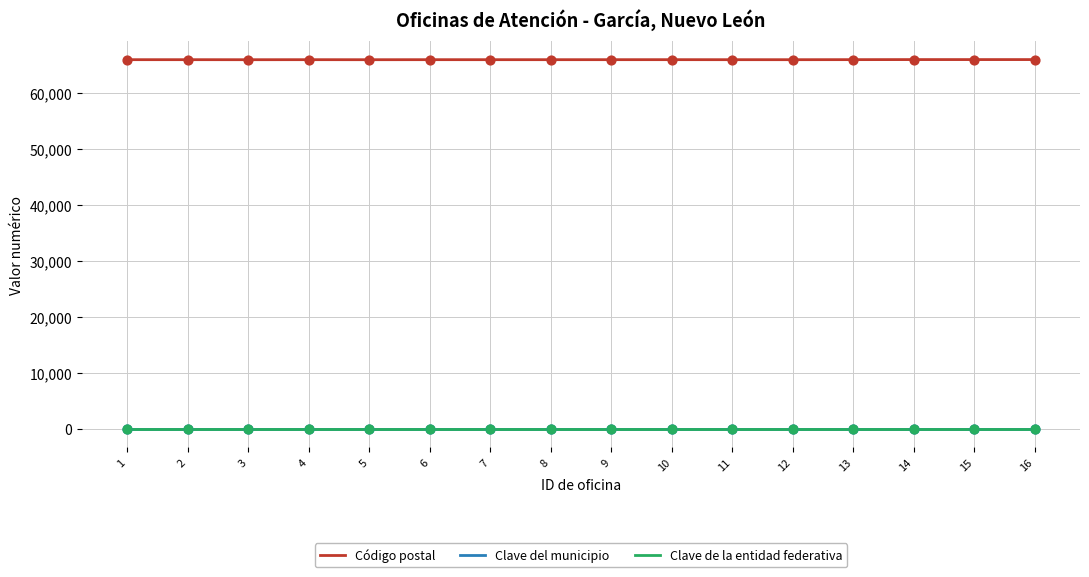

Is the value of Código postal at 15 greater than the value of Clave del municipio at 13?

Yes